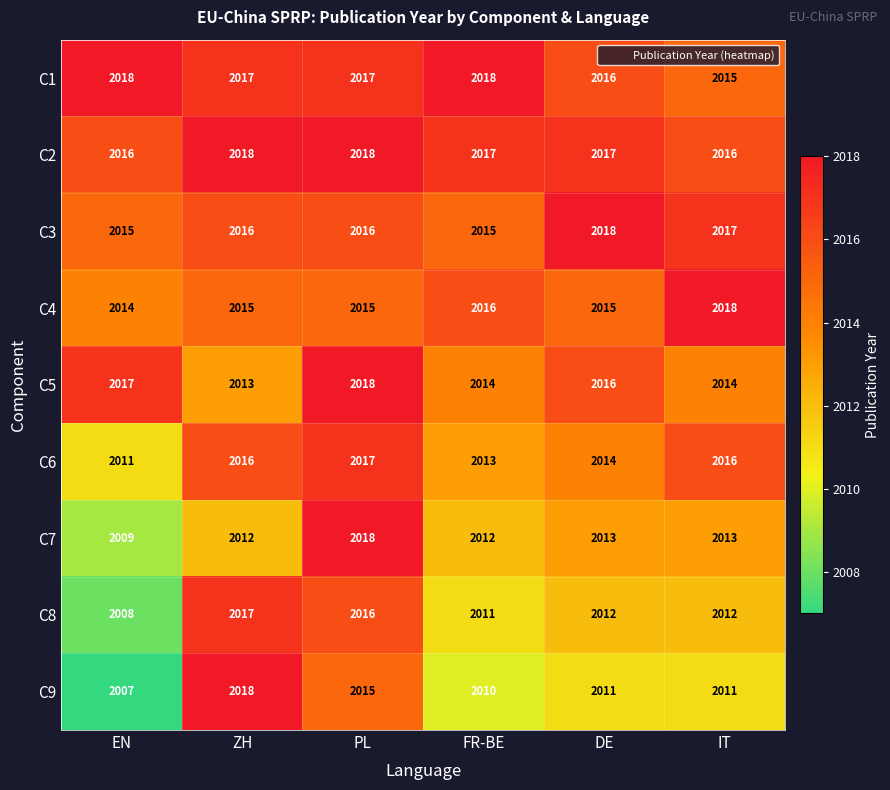

How many C1 values are between 2016 and 2018?

5